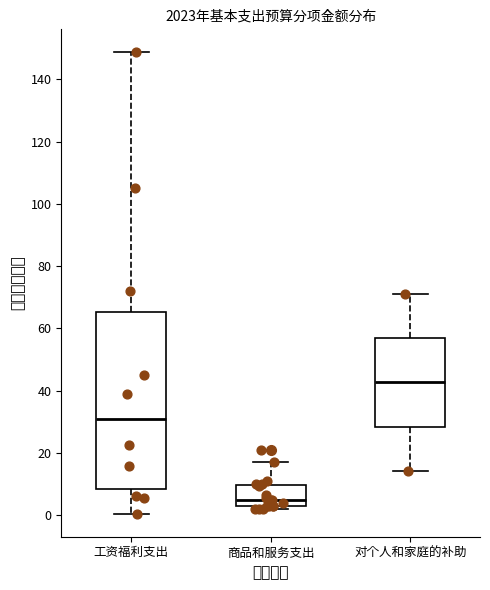

Reading left to right, read every box against the y-axis: the position of its median line, the range the box covers, and the ends of its whiskers. The values are not printed on the chart, so give them approximately, as read against the axis.

工资福利支出: median 30, box 8 to 66, whiskers 0 to 148
商品和服务支出: median 6, box 4 to 10, whiskers 2 to 18
对个人和家庭的补助: median 42, box 28 to 56, whiskers 14 to 72